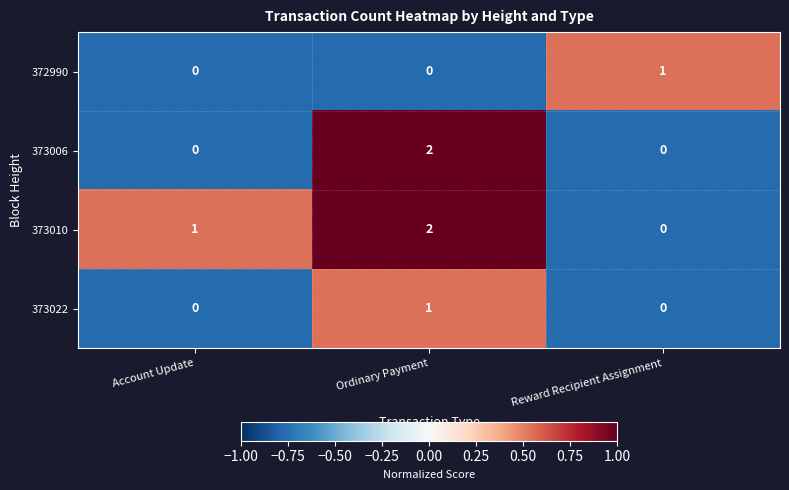

What is the total value across all series at Reward Recipient Assignment?

1